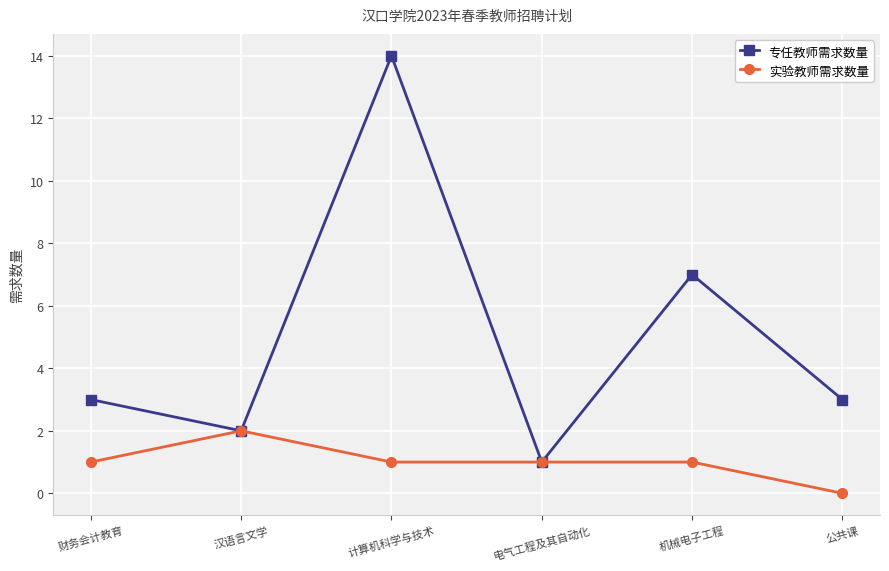

Is it true that 实验教师需求数量 equals 1 at 财务会计教育?

True